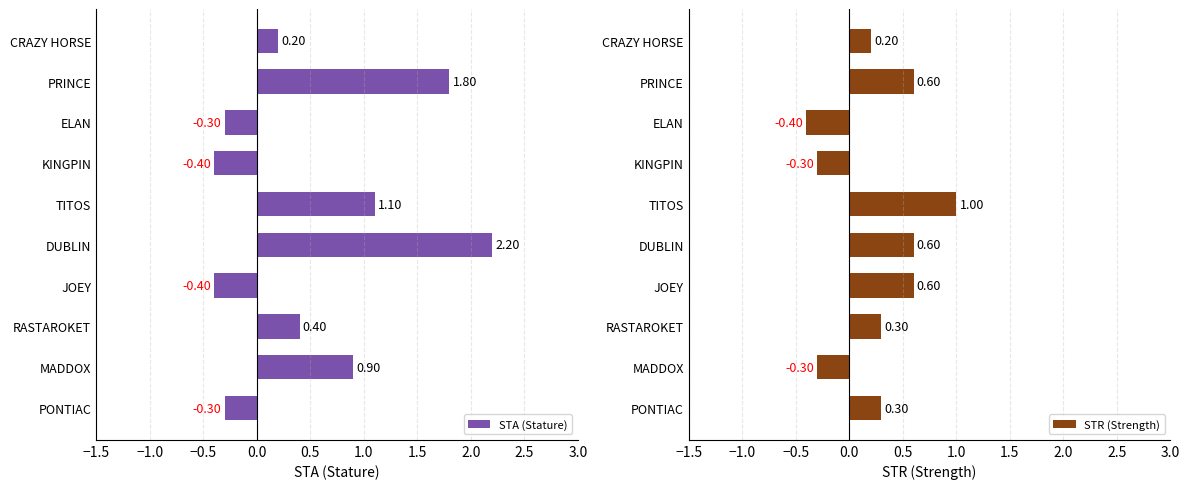

Which category has the highest value in the STA (Stature) series?

DUBLIN